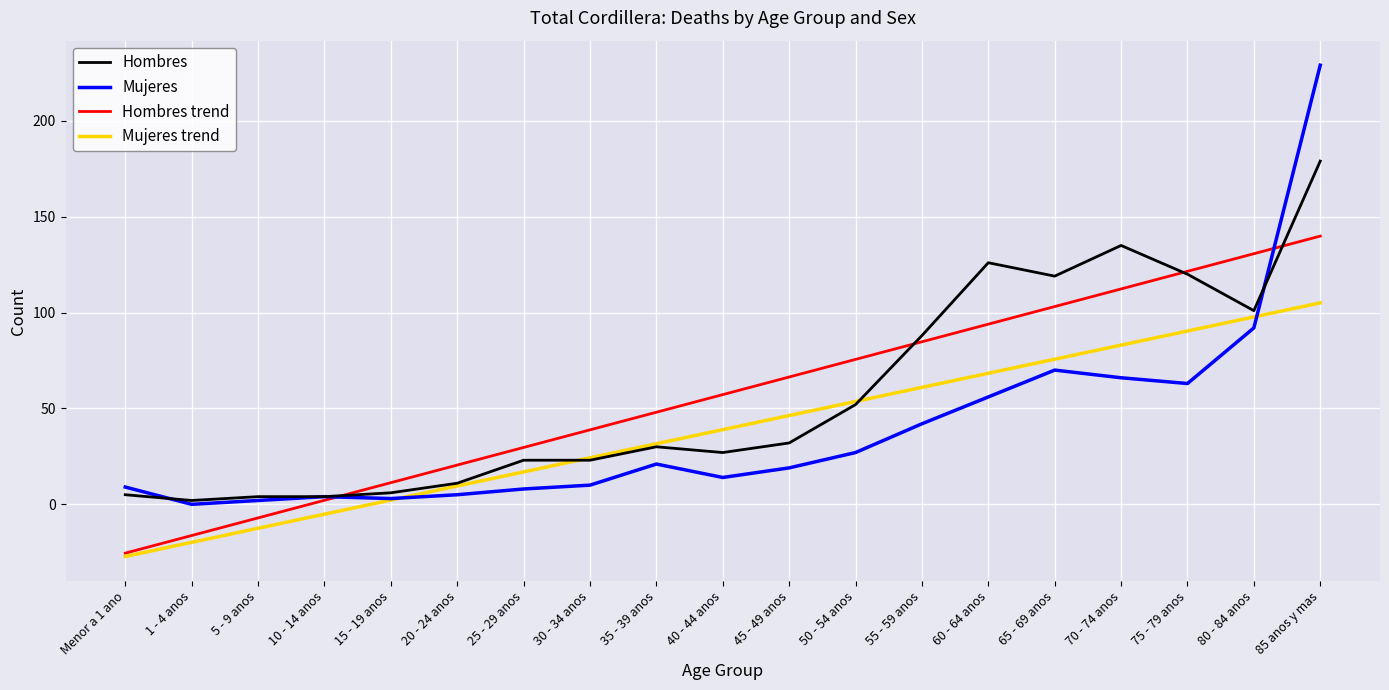

Is it true that Hombres equals 32.0 at 45 - 49 anos?

True